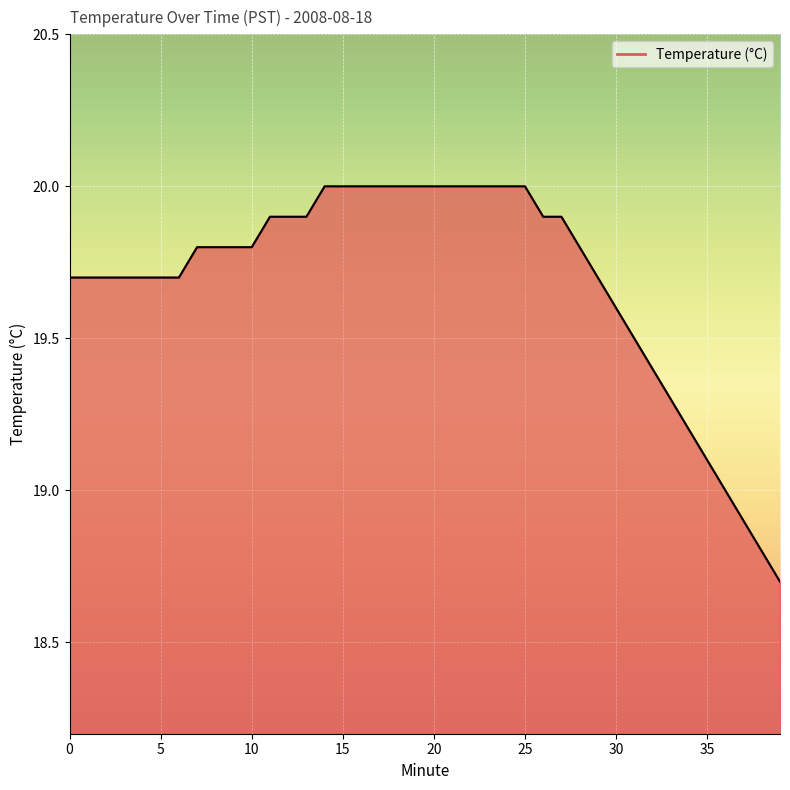

How many series are shown in this chart?

1